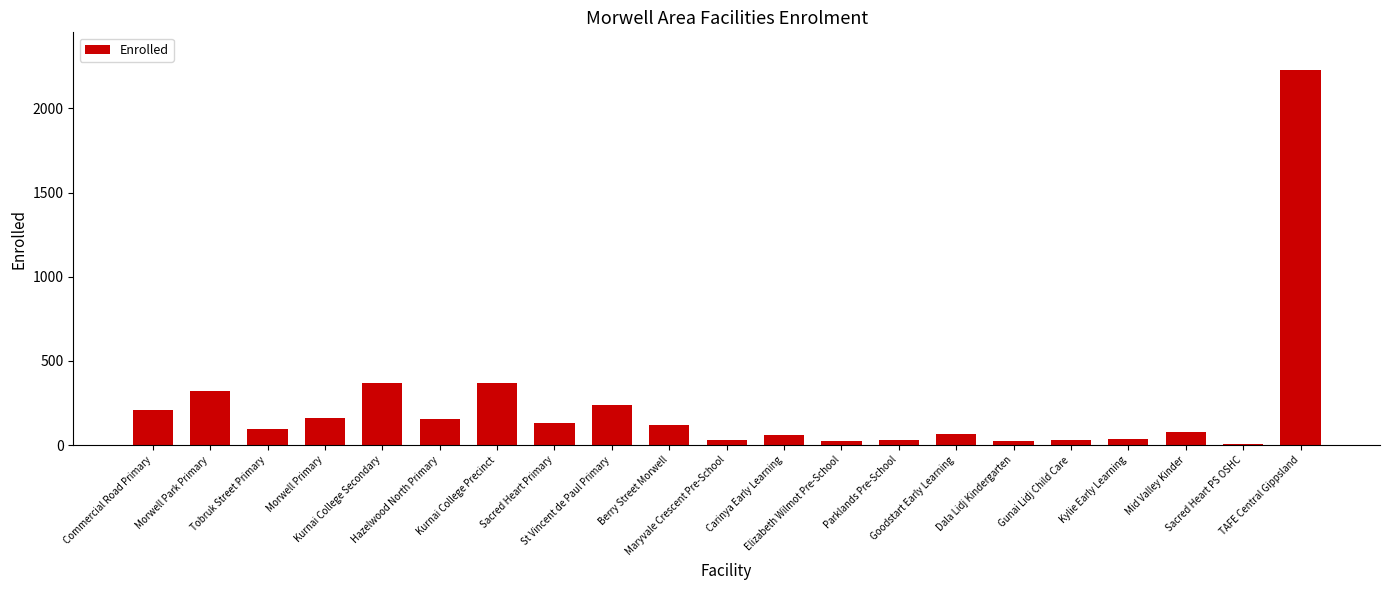

What is the change in value from Tobruk Street Primary to TAFE Central Gippsland?

+2136